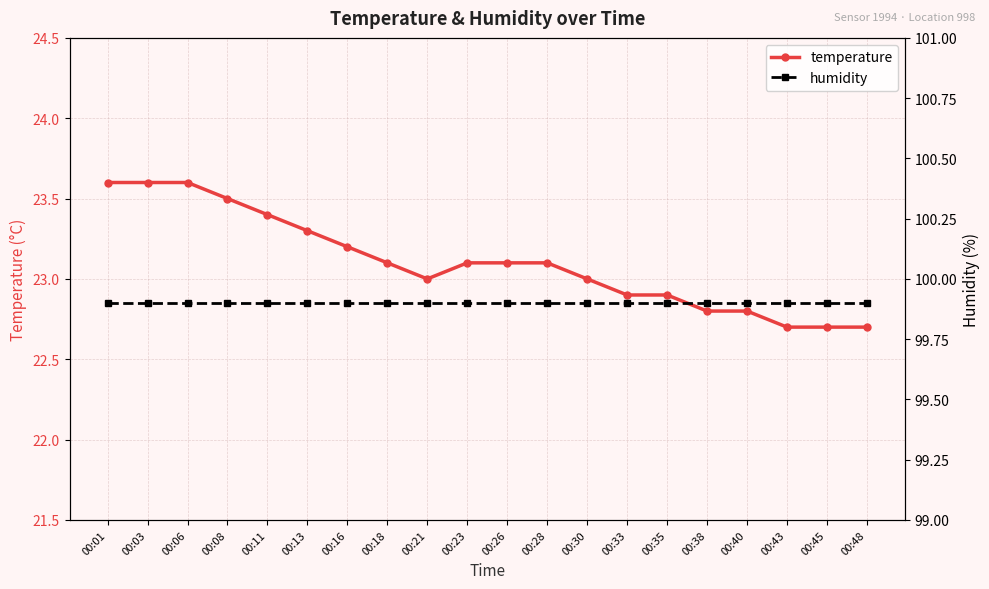

What is the approximate value of temperature at 00:26?

23.1